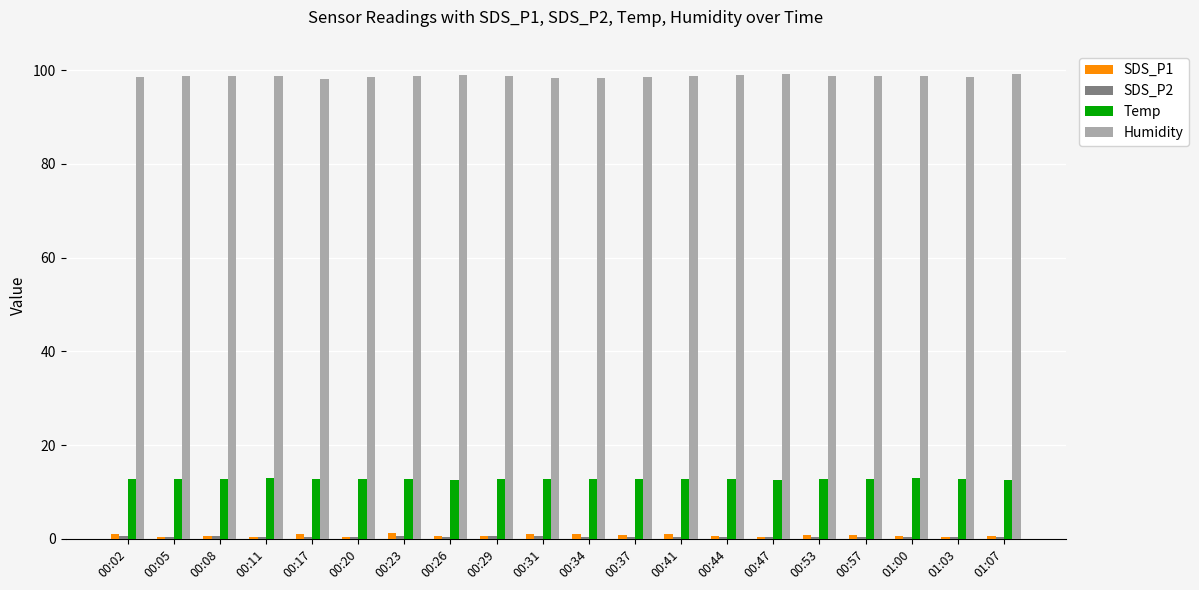

What position from the left is 00:02?

1